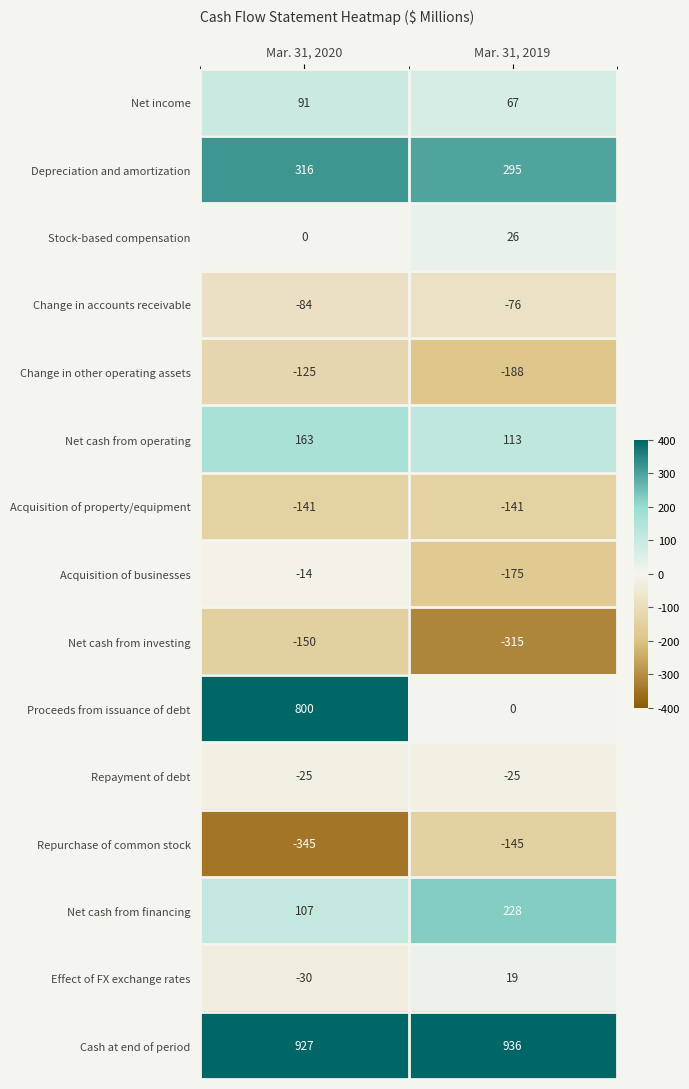

What is the total value across all series at Mar. 31, 2019?

619